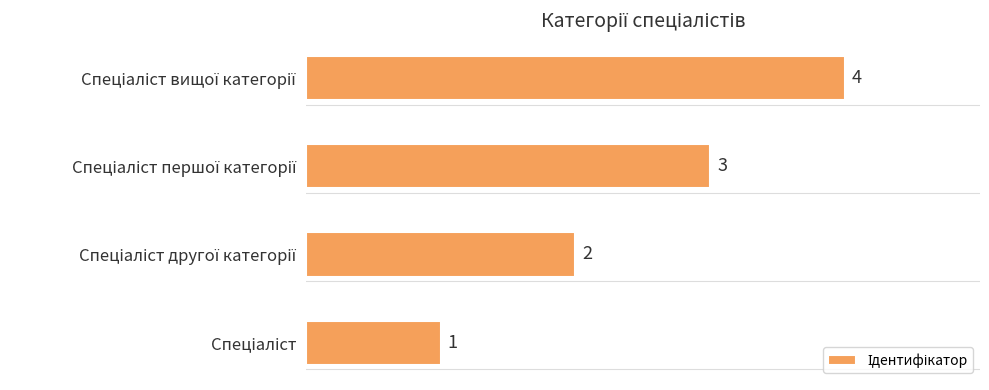

What is the greatest value displayed?

4